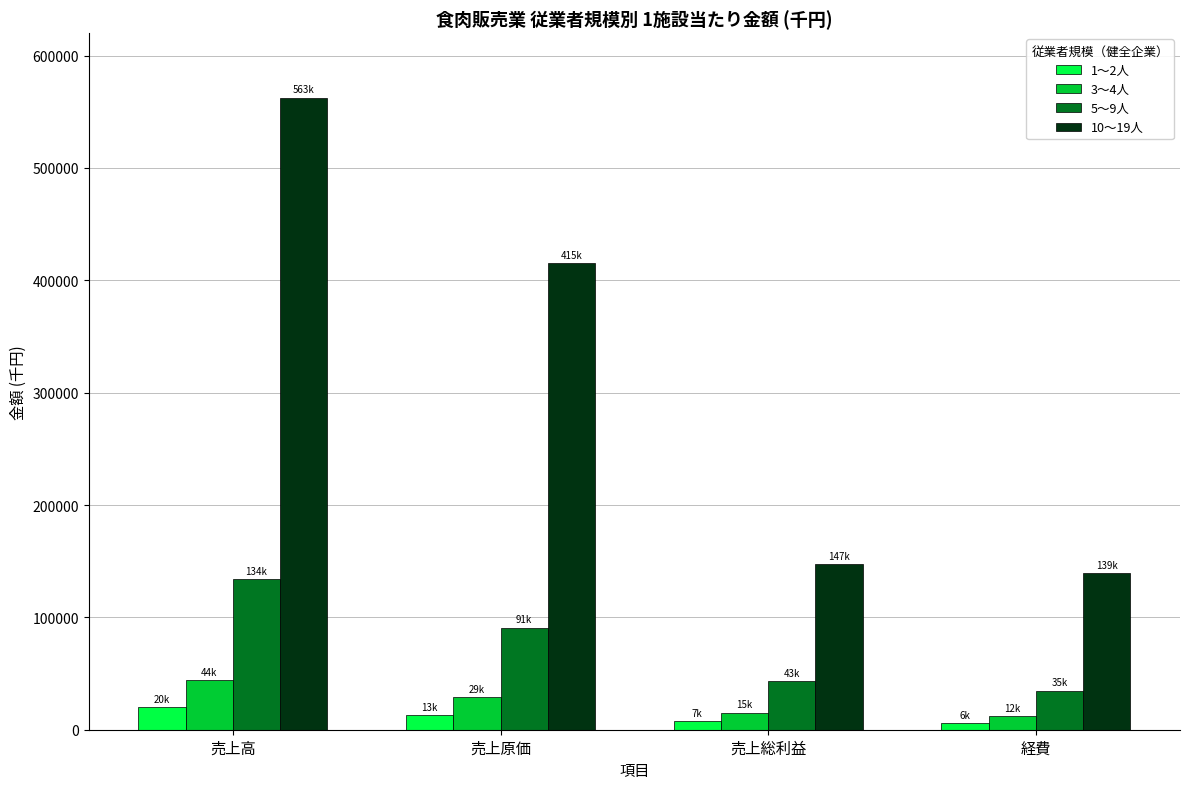

Is it true that 3〜4人 equals 10218.7 at 売上原価?

False